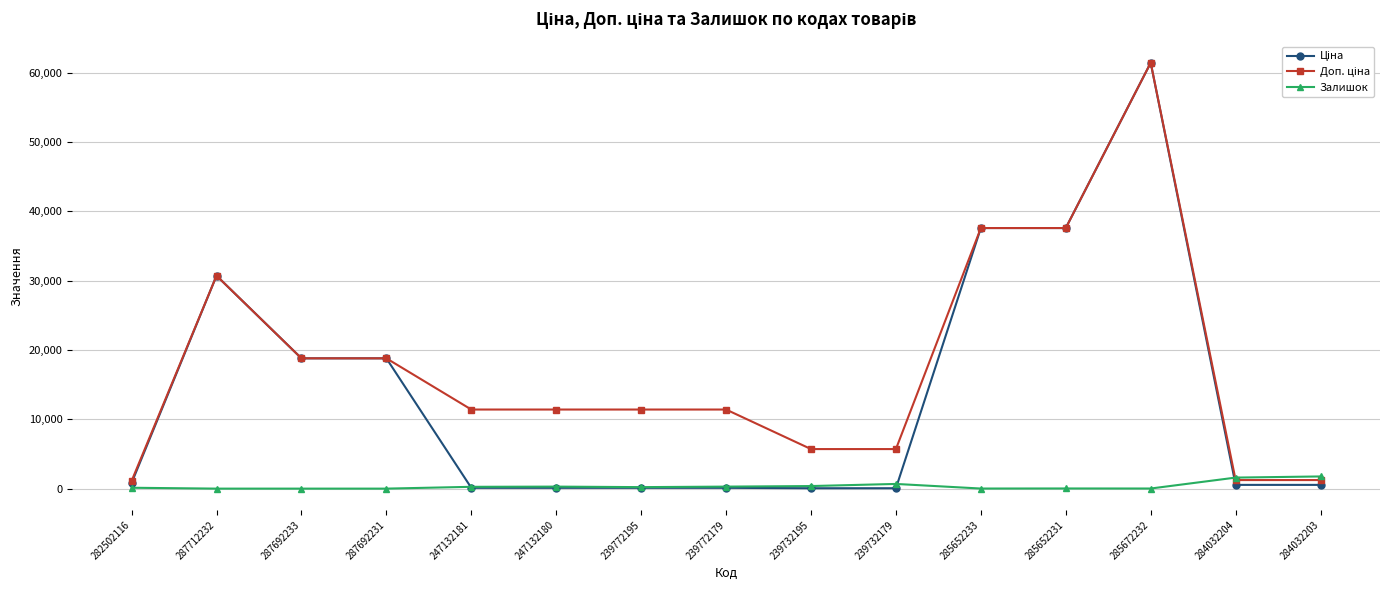

At which category is the sum across all series the highest?

285672232